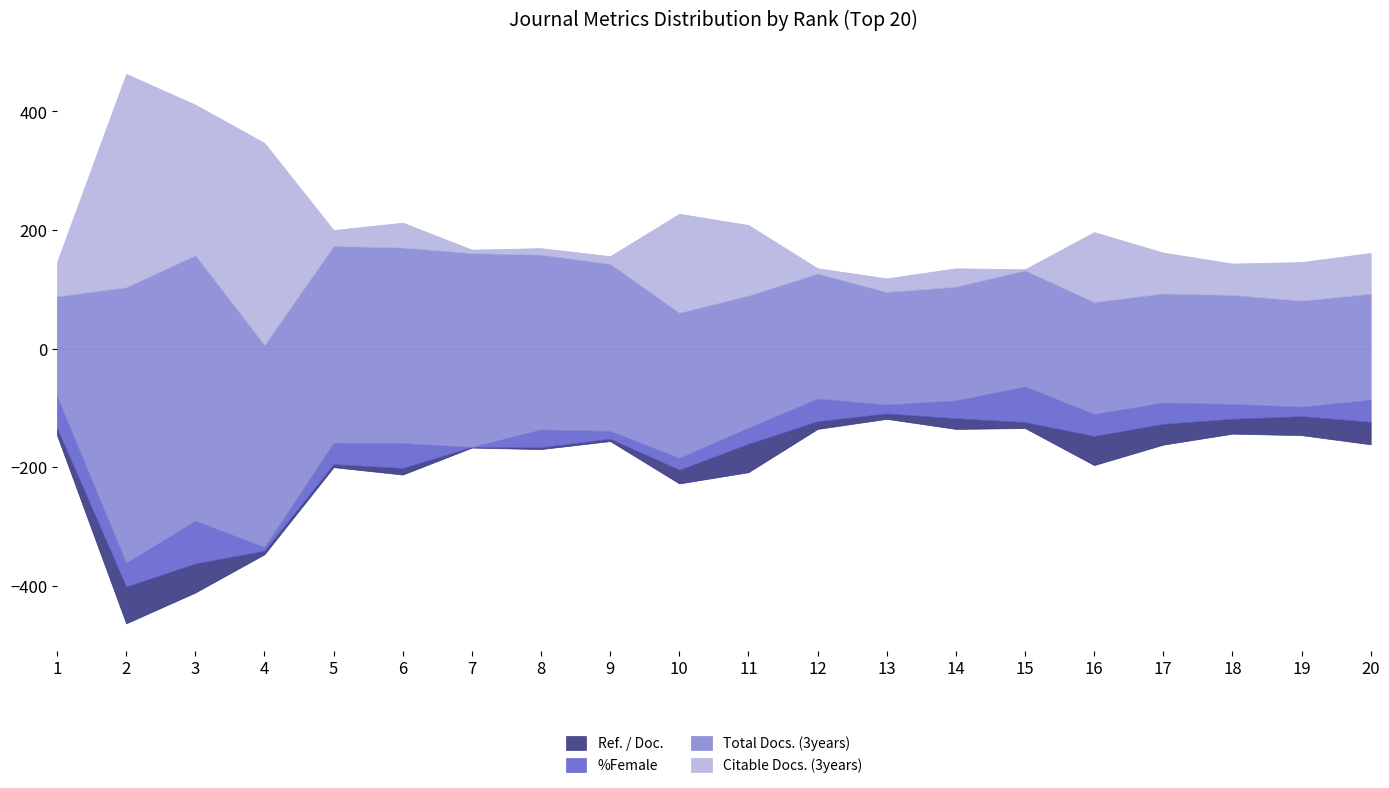

At which label does %Female first exceed 36?

1